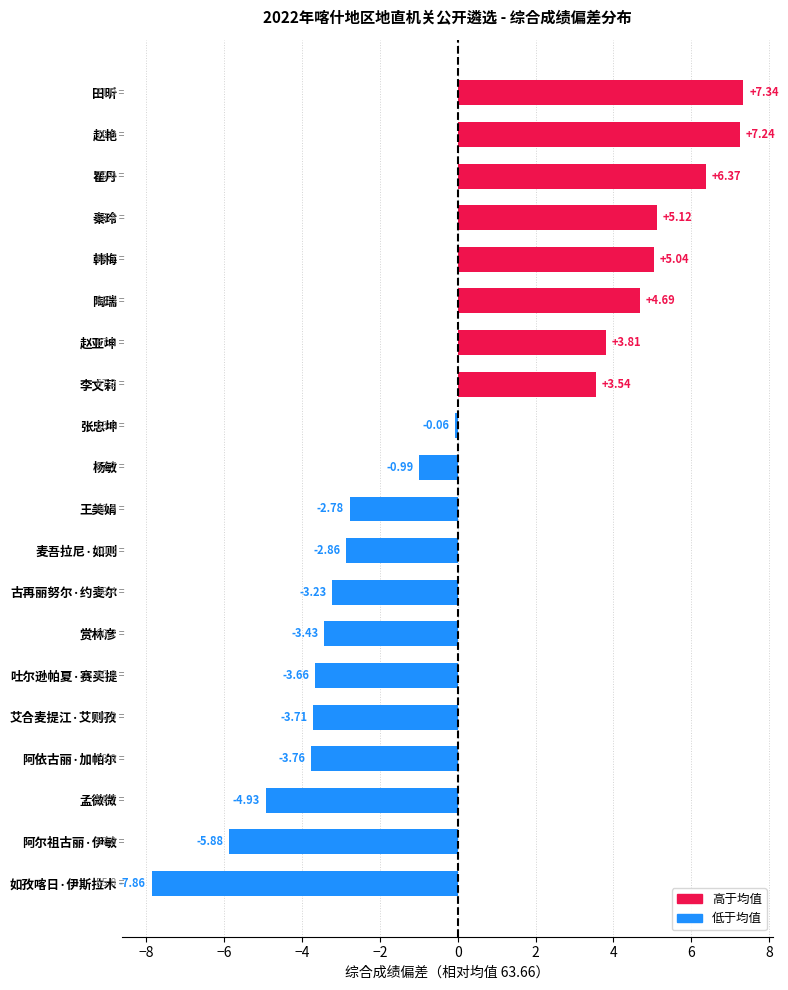

At which label is the value closest to 0?

张忠坤